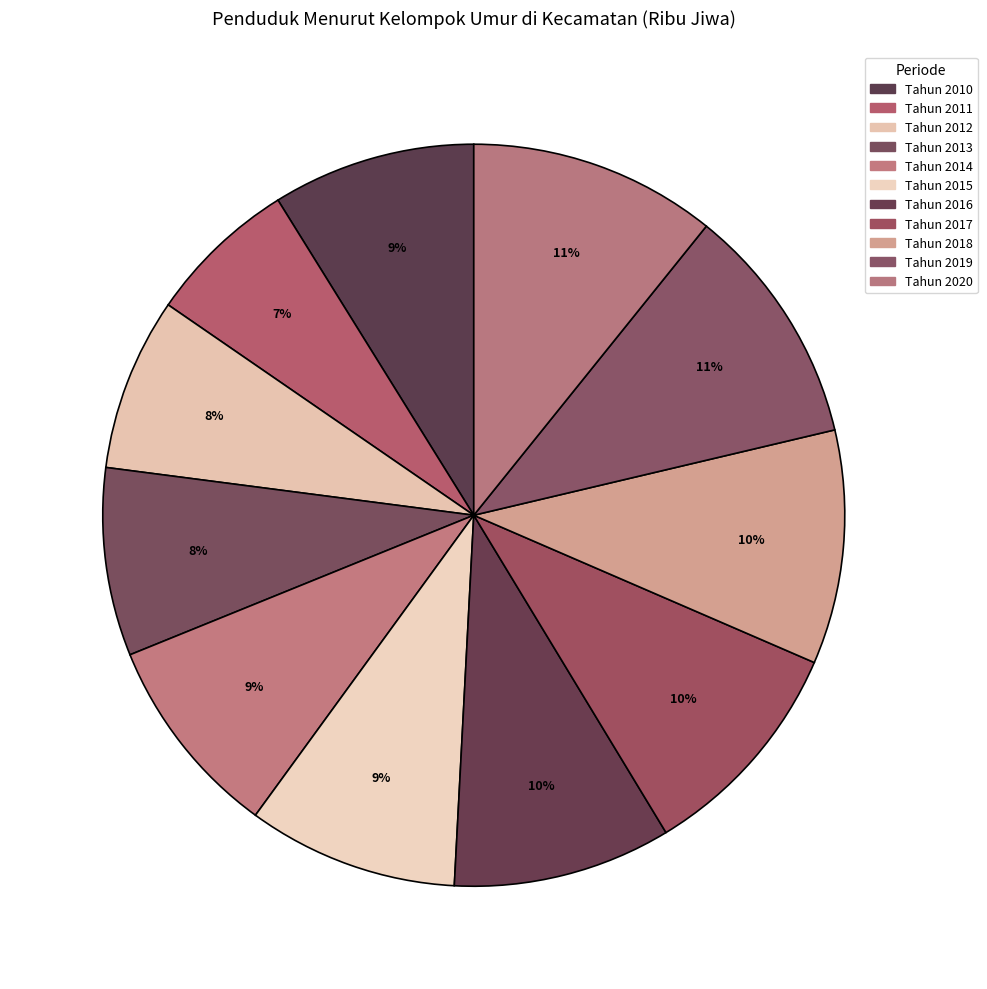

How much of the chart is everything except Tahun 2020?

89.2%